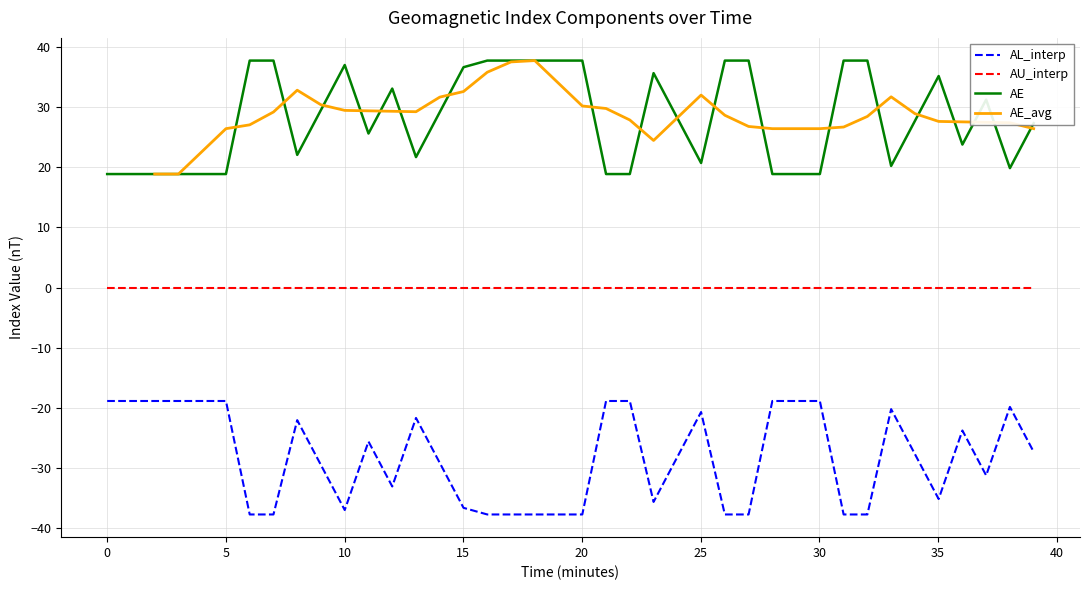

True or false: AL_interp and AU_interp intersect in this chart.

False